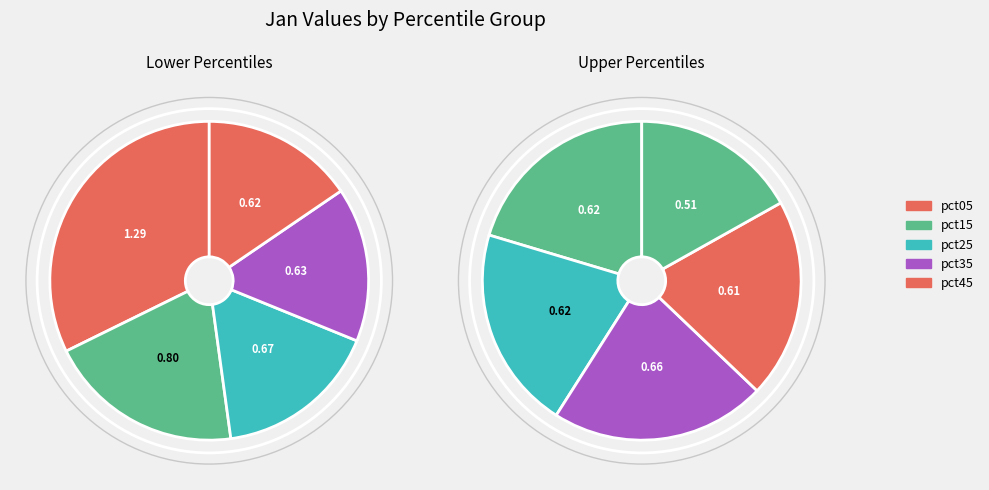

Which slice is the largest?

pct05